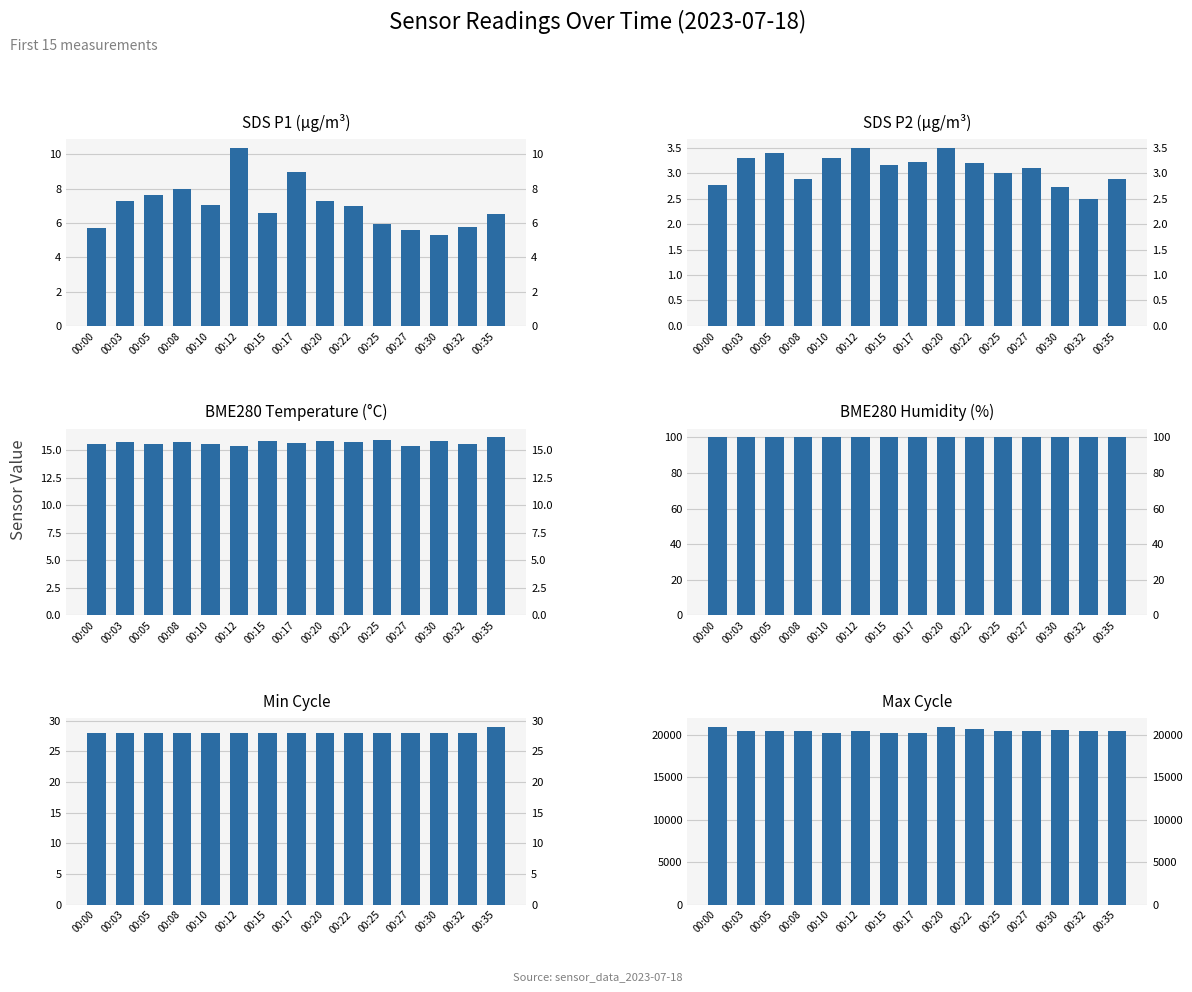

What are all the series names shown in the legend?

SDS_P1, SDS_P2, BME280_temperature, BME280_humidity, Min_cycle, Max_cycle